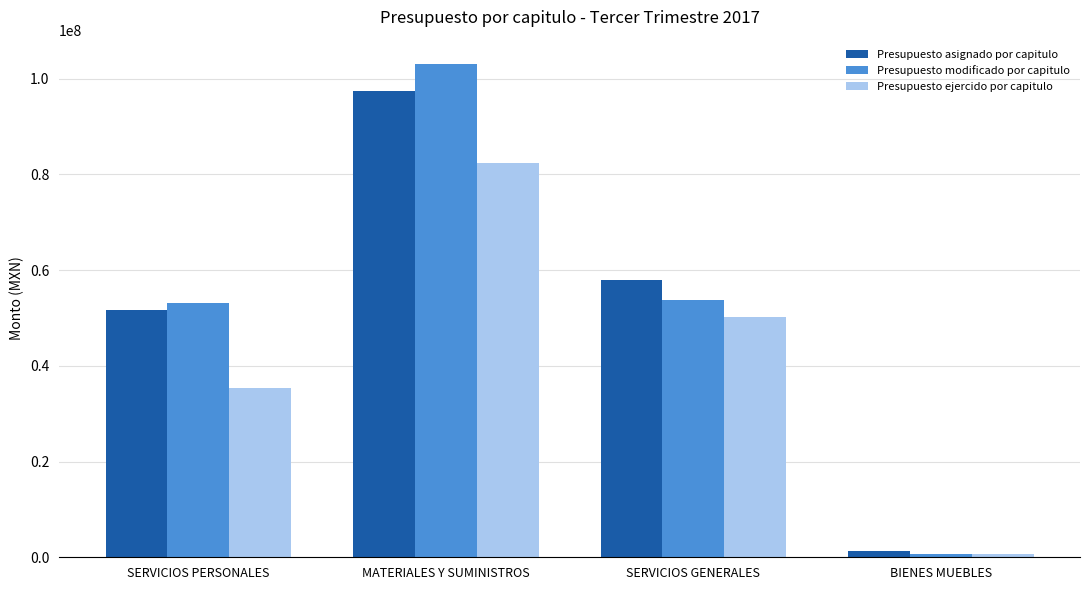

Is it true that Presupuesto asignado por capitulo equals 58896553.6 at MATERIALES Y SUMINISTROS?

False